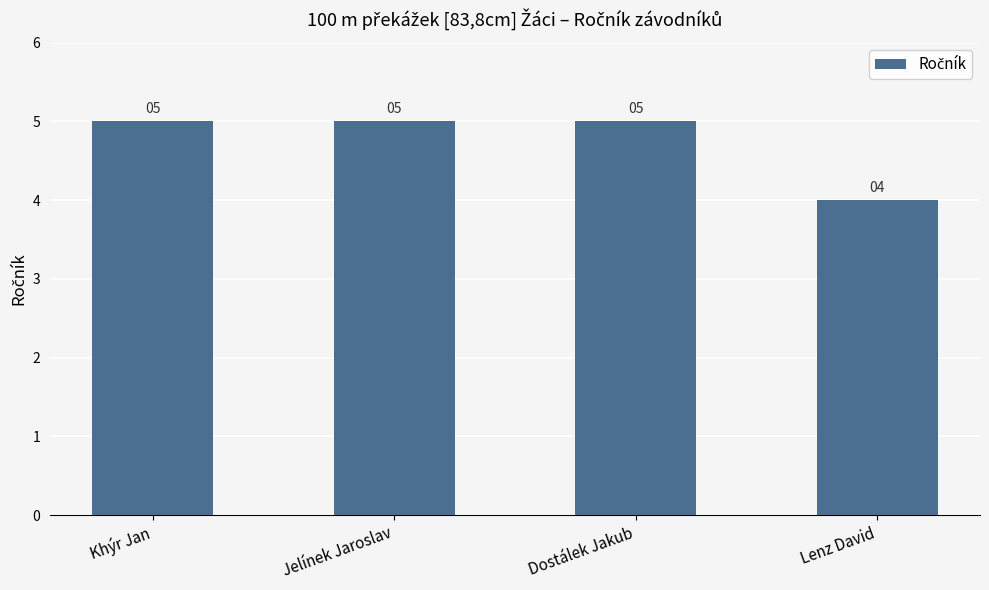

Reading left to right, extract all data points from this chart.

5	5	5	4